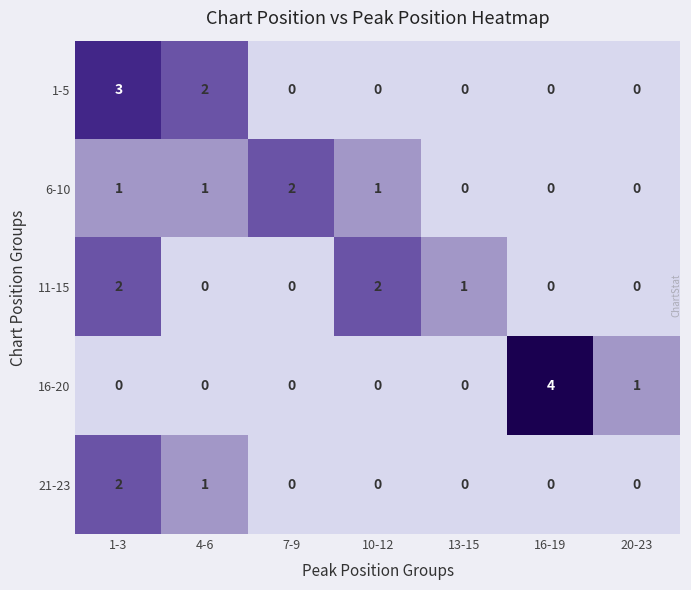

At which category does the chart reach its peak across all series?

16-19